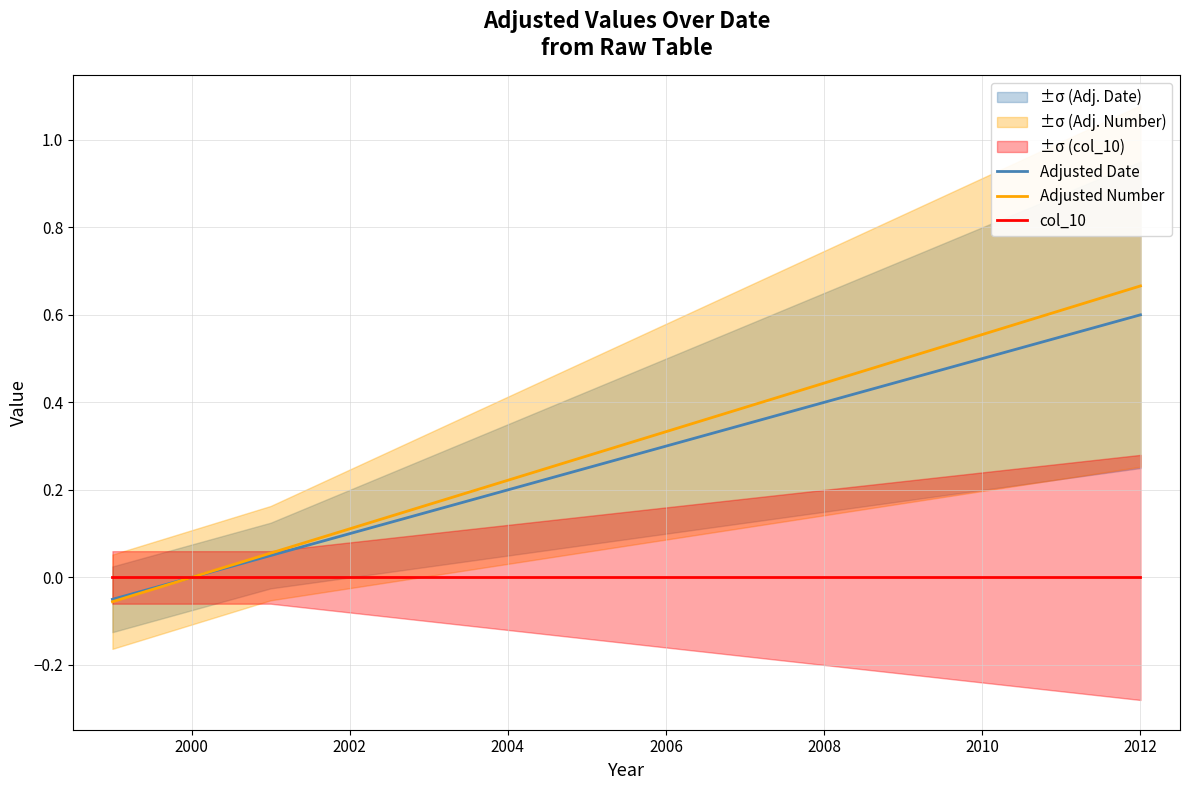

What is the difference between the second highest and minimum values in the Adjusted Date series?

0.6